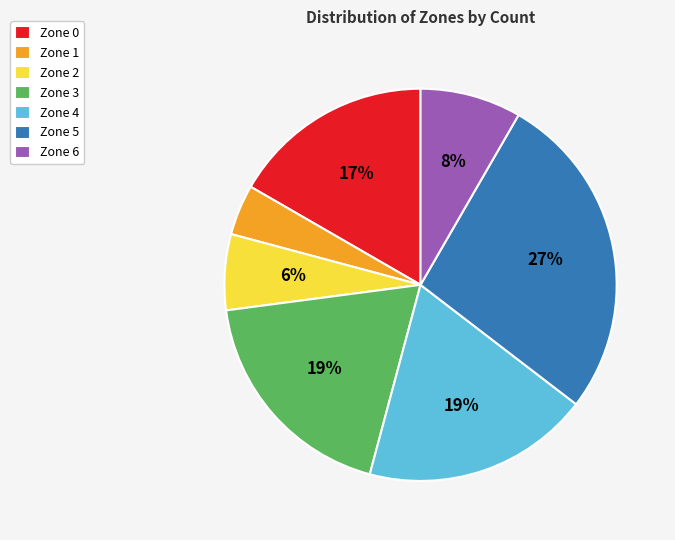

Does any single category account for the majority?

No